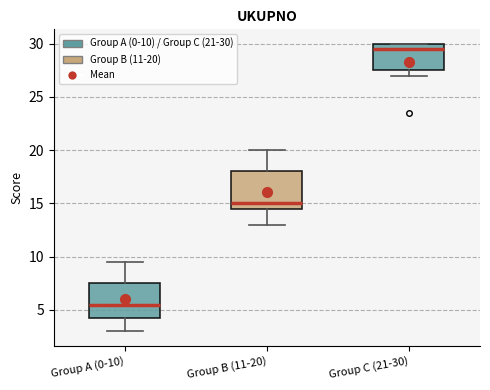

Reading left to right, transcribe this box plot: for each box, give where its median line is, the range the box spans, and where its two whiskers end, as read against the y-axis. The values are not printed on the chart, so give them approximately, as read against the axis.

Group A (0-10): median 5.5, box 4.5 to 7.5, whiskers 3.0 to 9.5
Group B (11-20): median 15.0, box 14.5 to 18.0, whiskers 13.0 to 20.0
Group C (21-30): median 29.5, box 27.5 to 30.0, whiskers 27.0 to 30.0